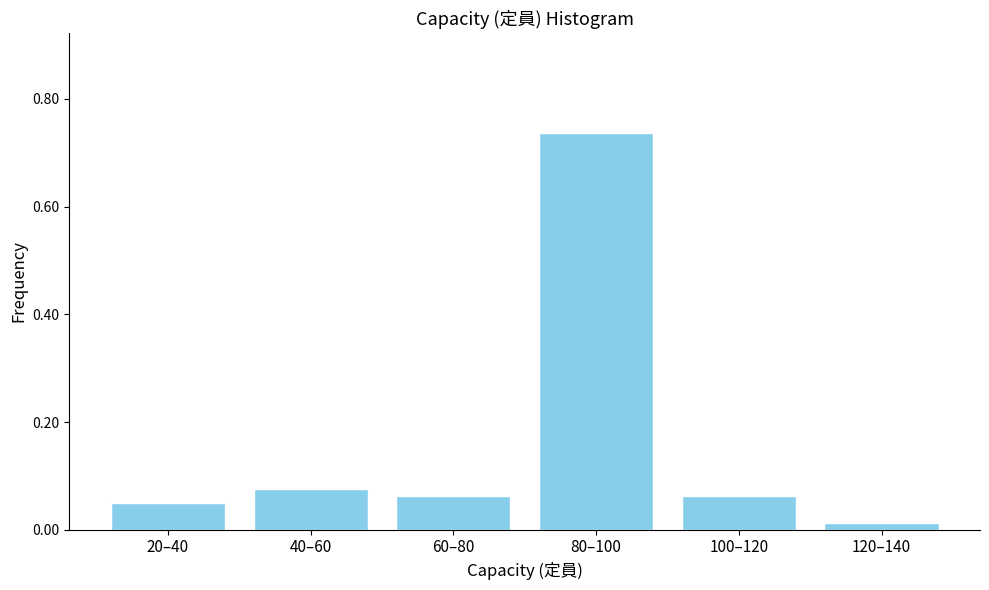

Which has a higher value, 20–40 or 80–100?

80–100